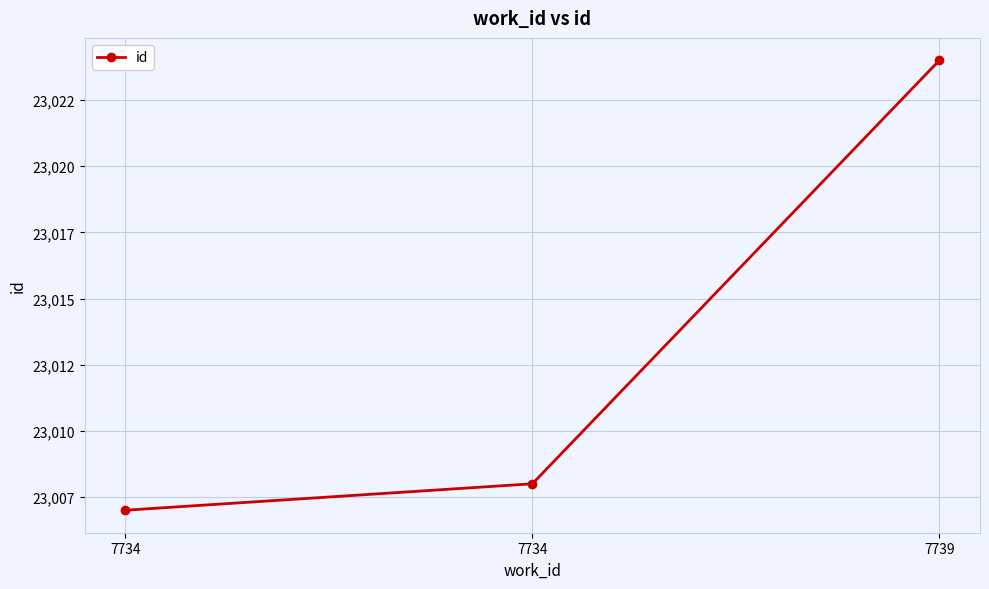

Is this an area chart (filled region under the line)?

No